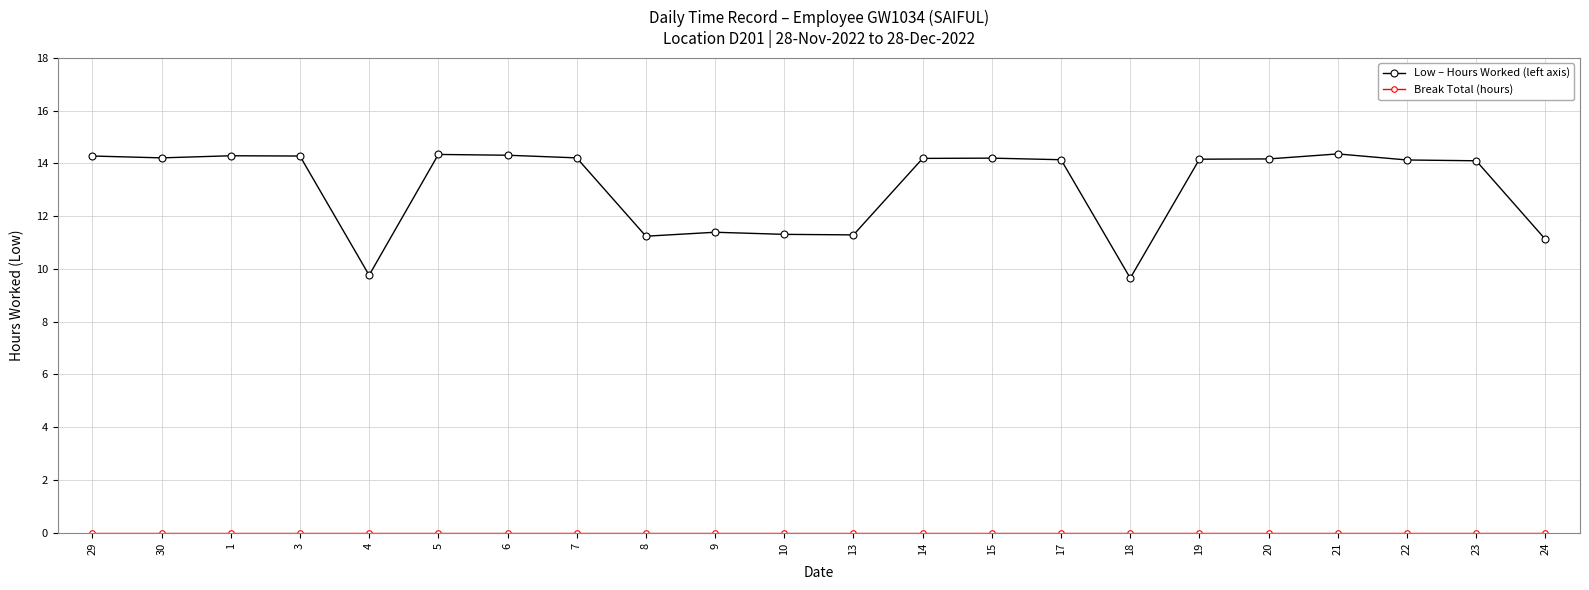

What is the label of the 2nd point from the left?

30